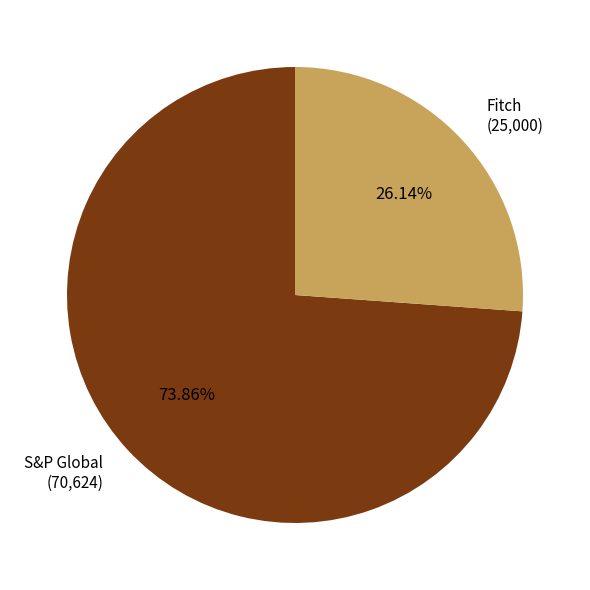

Is there a majority slice in this chart?

Yes